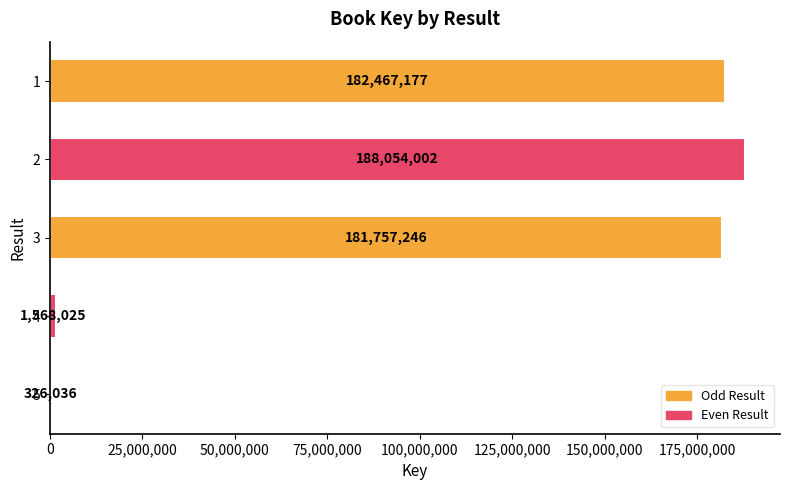

How many categories are shown in the chart?

5